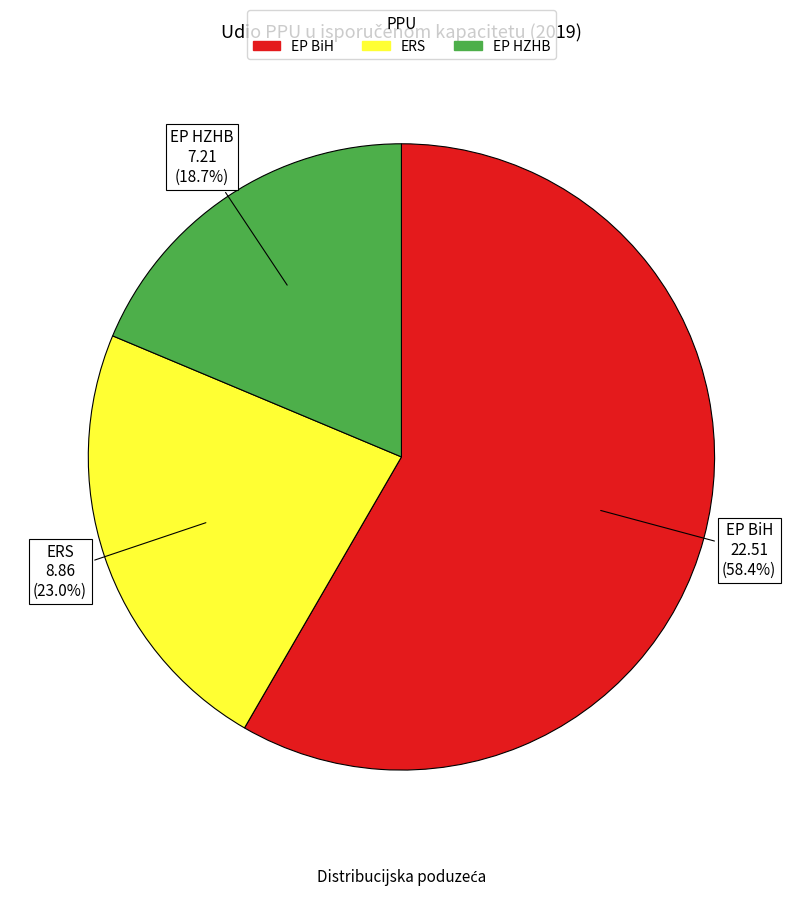

Is EP BiH the majority of the pie?

Yes